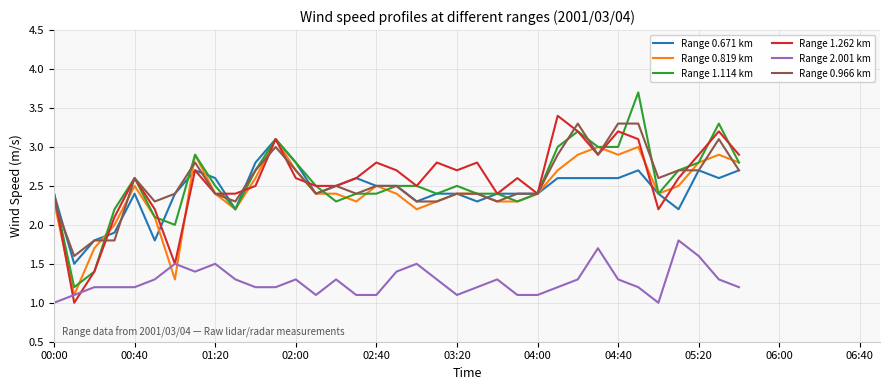

What is the minimum value shown in the chart?

1.0